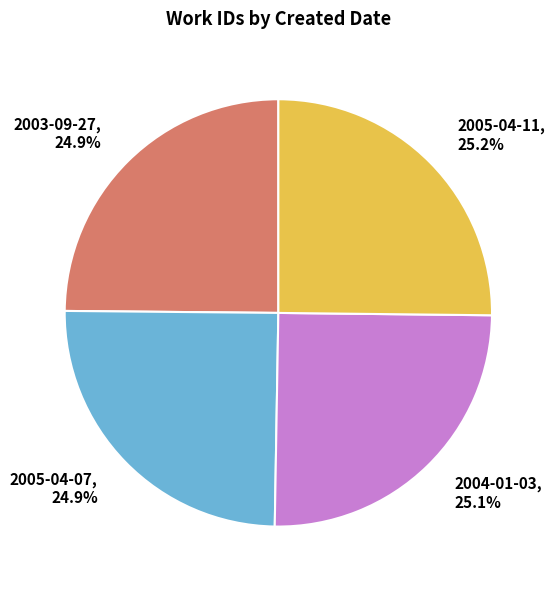

Is the sum of 2005-04-07 and 2004-01-03 greater than half?

No